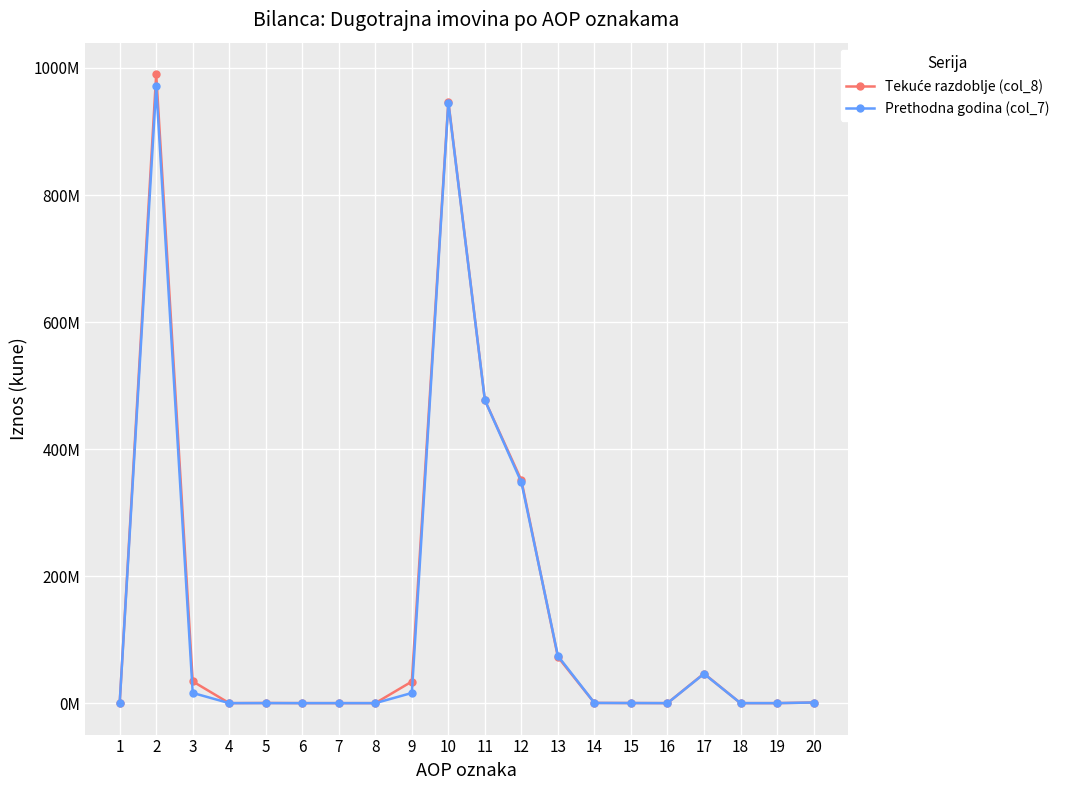

What is the value of the Prethodna godina (col_7) point at the 13th from the left?

74274652